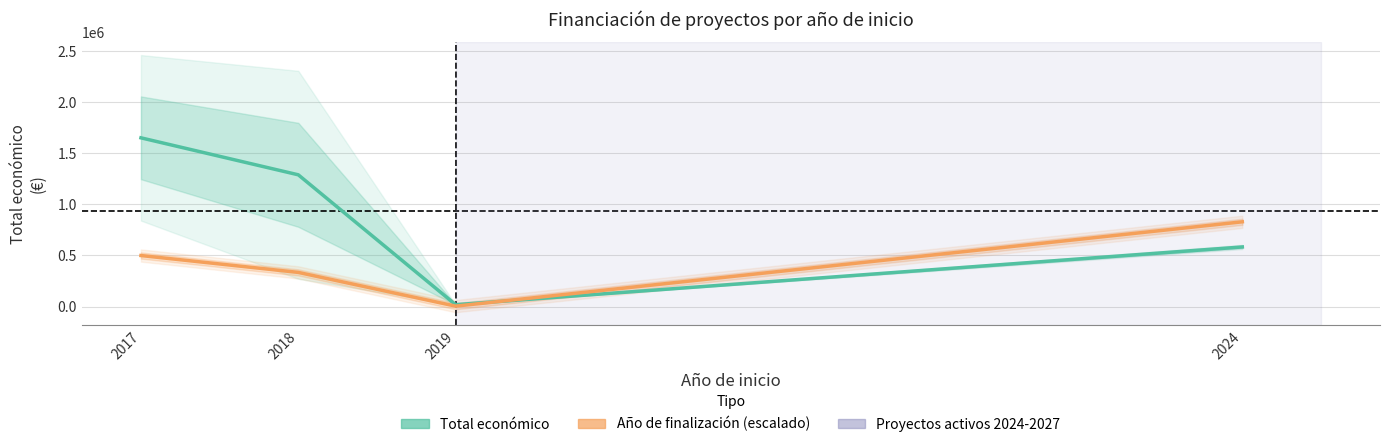

What is the approximate value of Total económico at 2017?

1653293.0